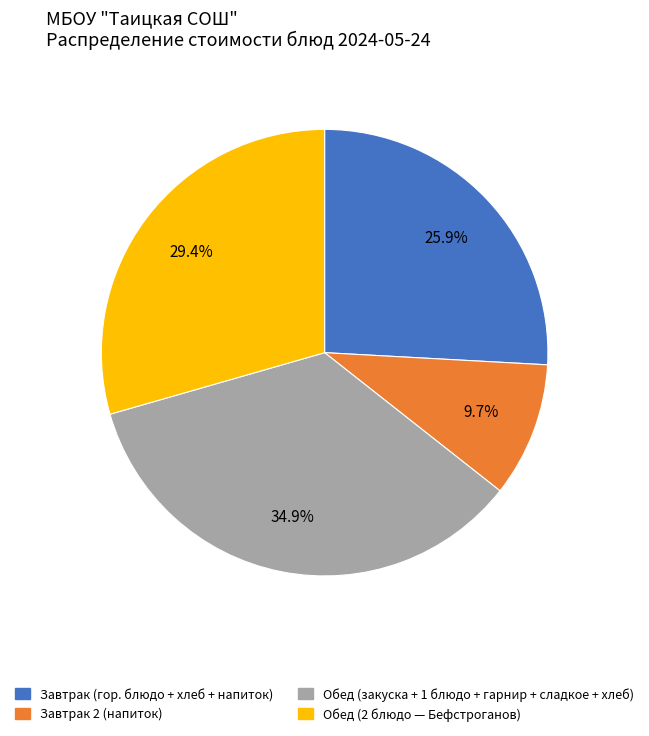

Is there any slice that represents more than half of the pie?

No